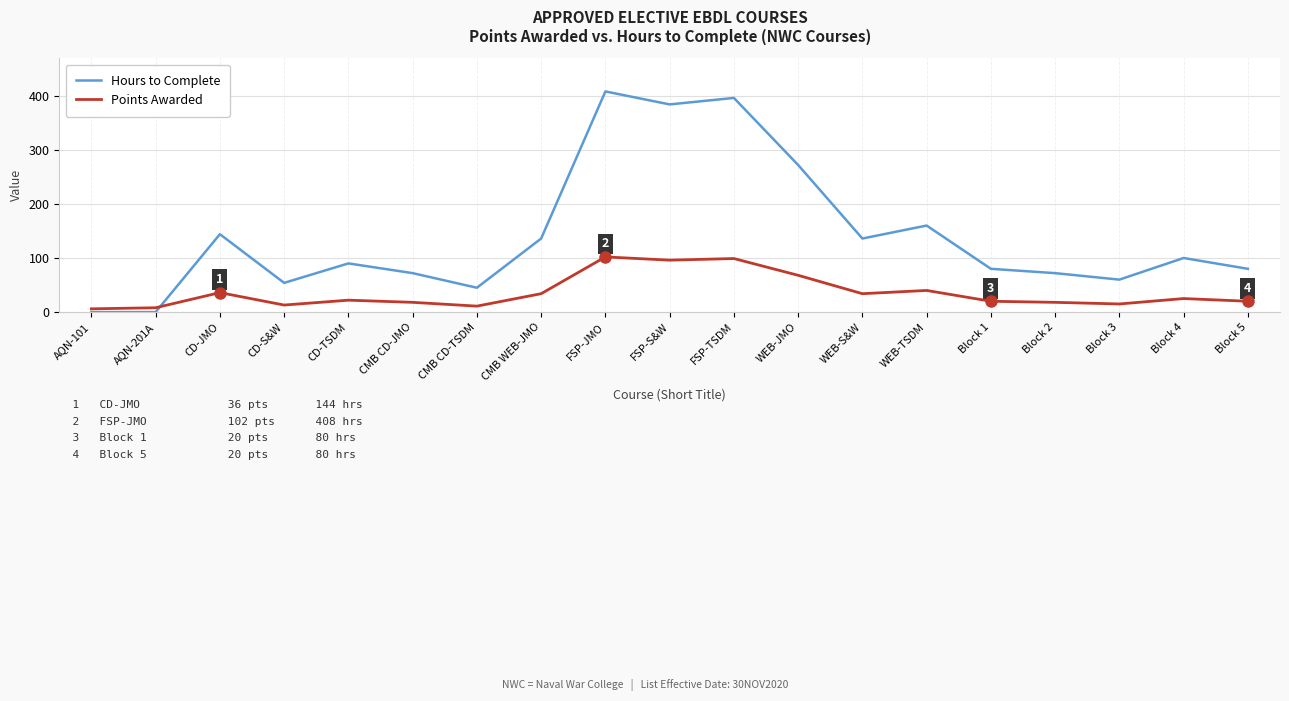

What is the total value across all series at Block 3?

75